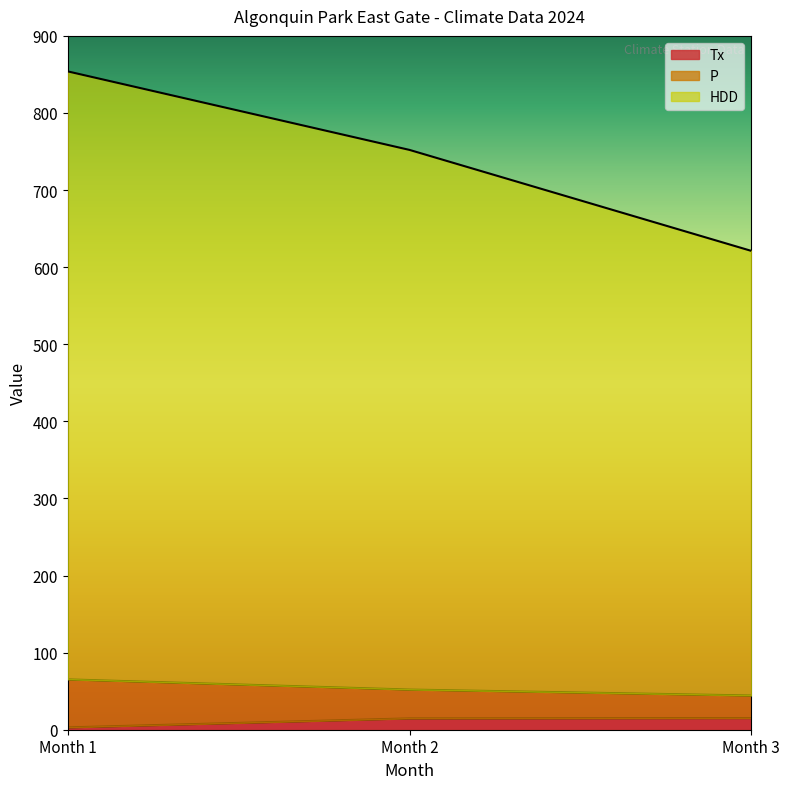

Does the chart display data point markers on the line(s)?

No